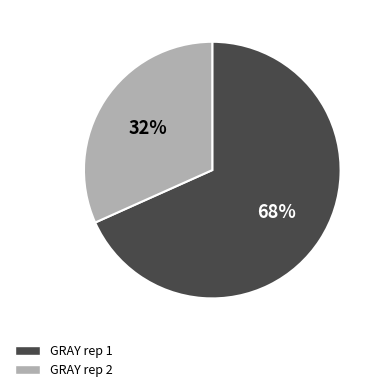

Count the number of slices in the pie.

2